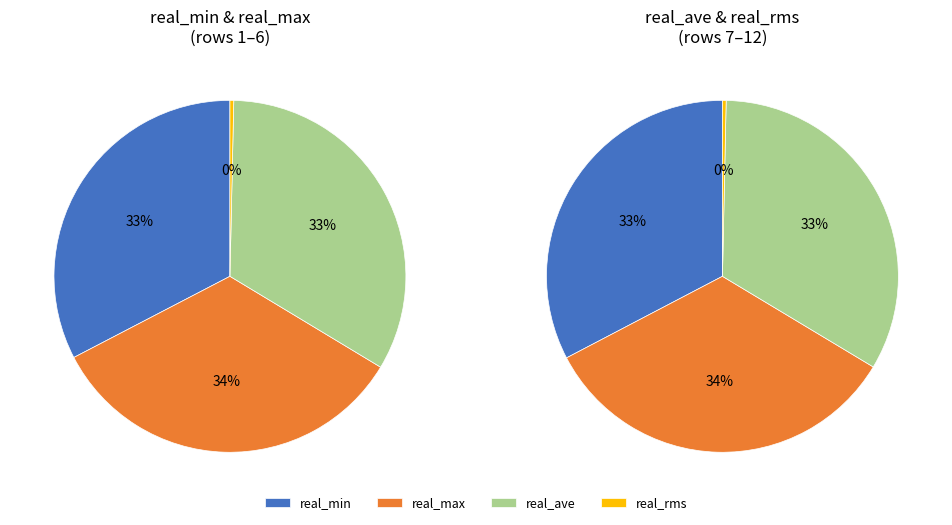

What is the largest slice in the pie chart?

3930.75